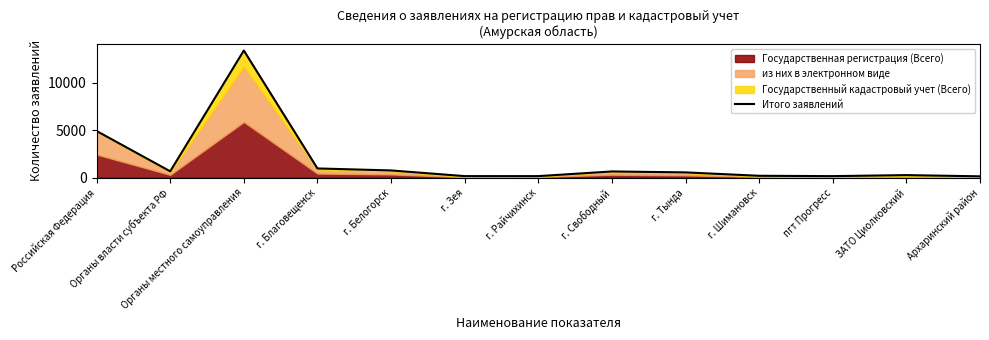

What is the label of the 9th point from the left?

г. Тында